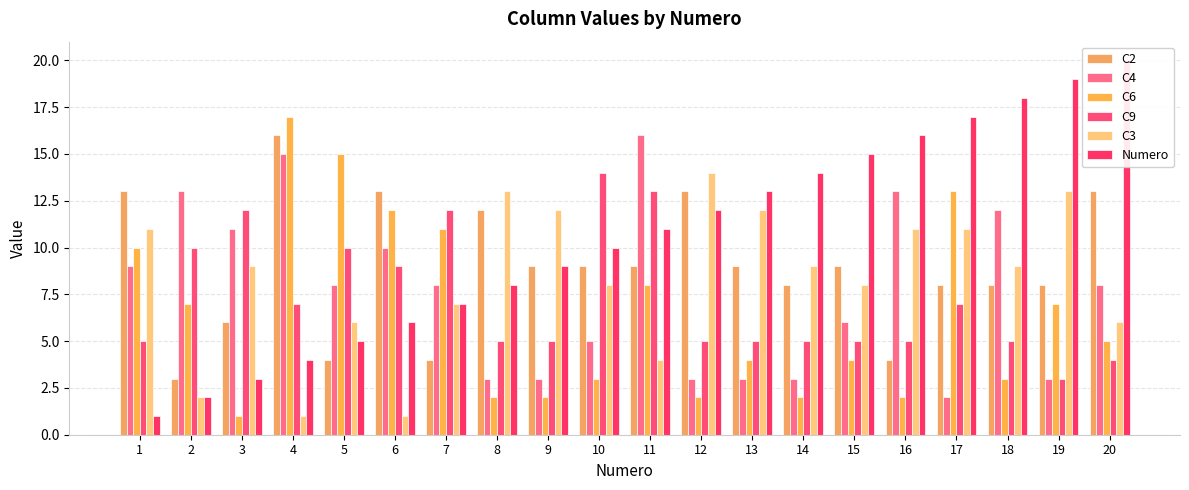

The C4 series shows 1 at 8. True or false?

False